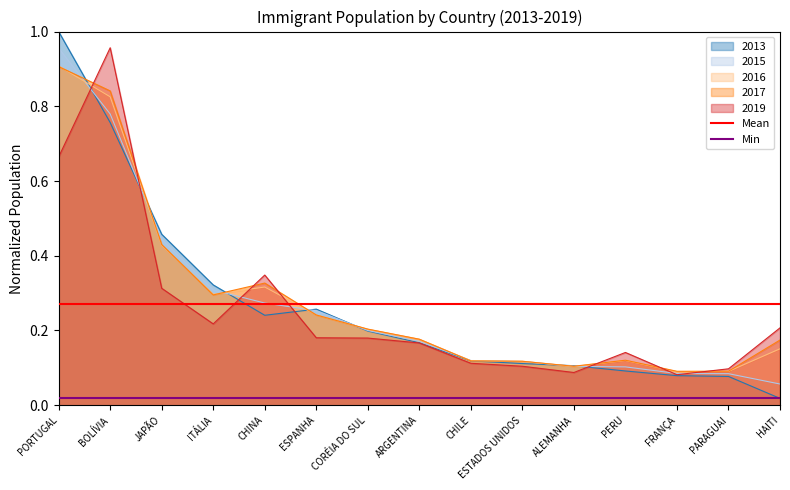

Which category has the lowest value in the 2013 series?

HAITI